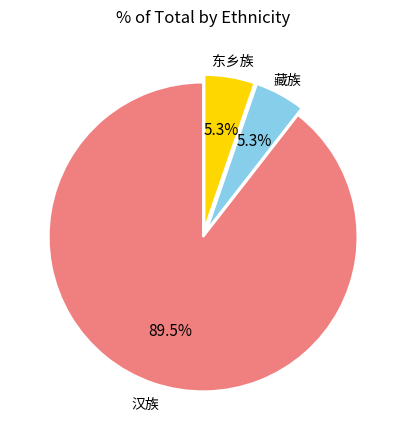

Which slice is the largest?

汉族